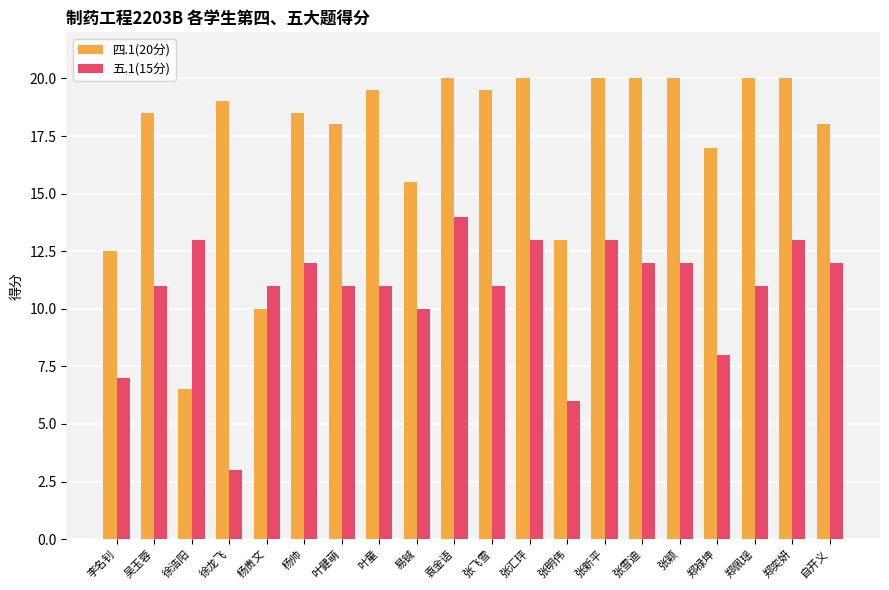

How many bars are there in each group?

2